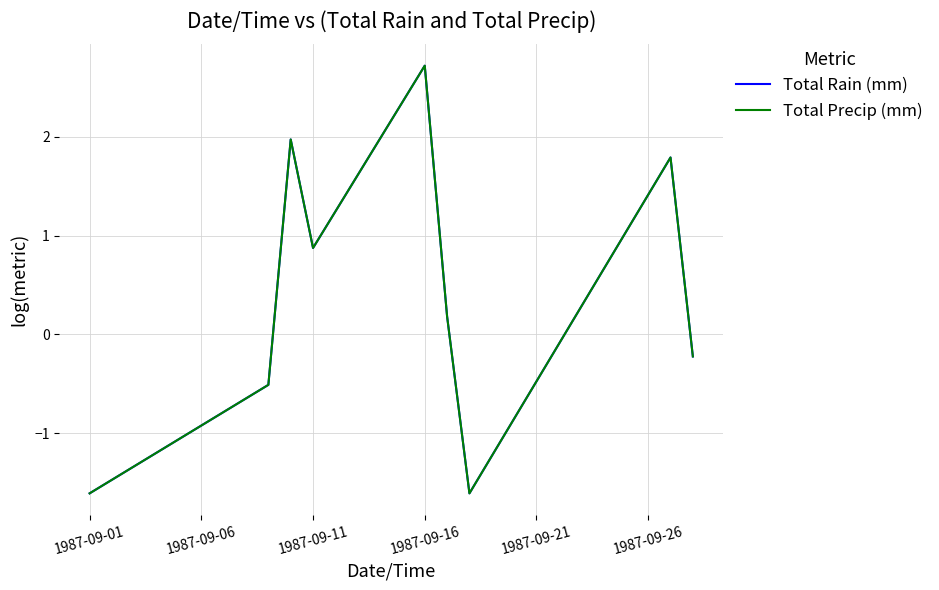

Is this an area chart (filled region under the line)?

No